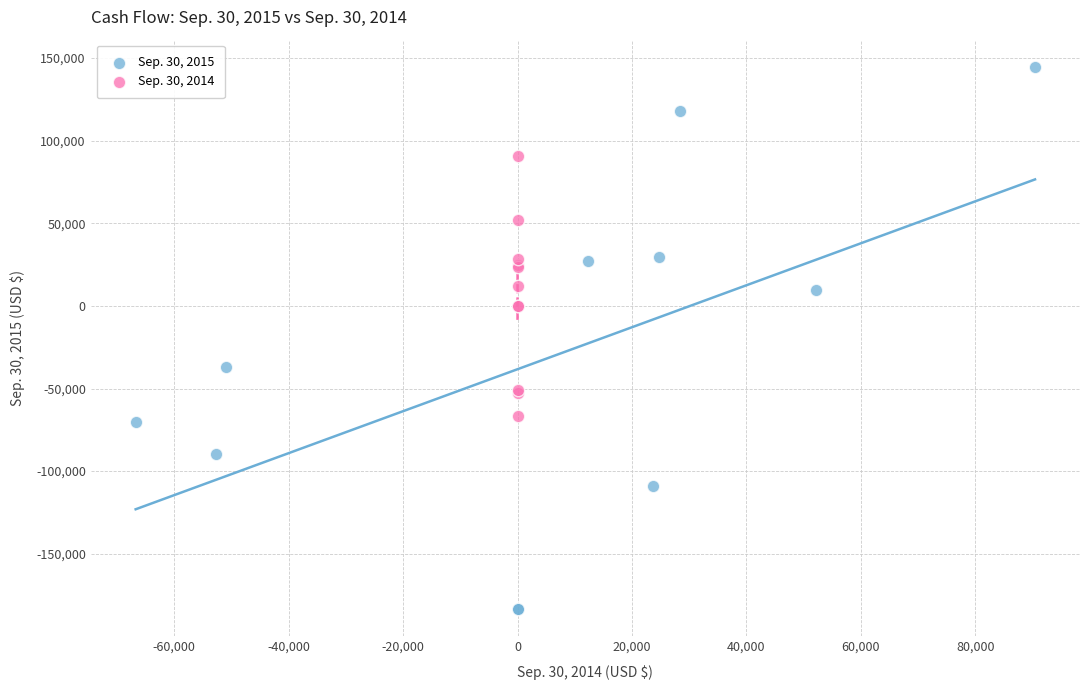

Which series reaches the maximum Y coordinate?

Sep. 30, 2015